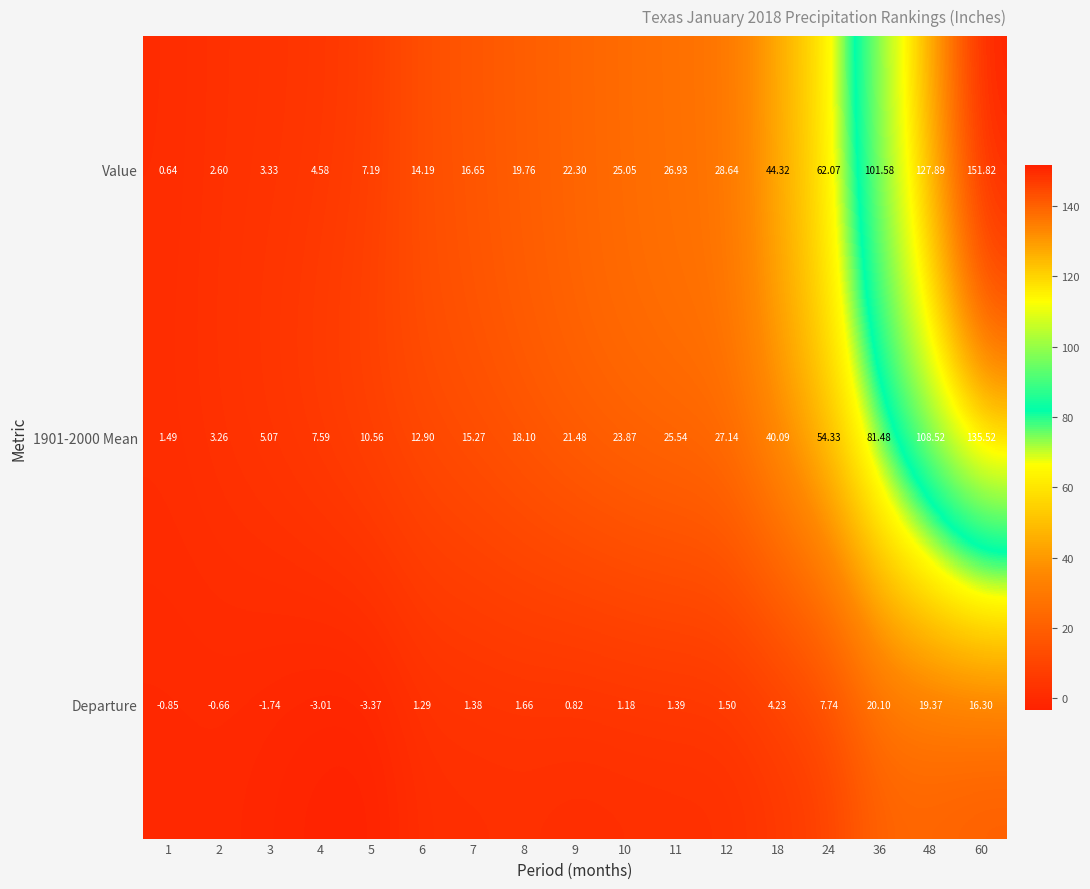

Between 10 and 48, which series saw the biggest shift?

Value